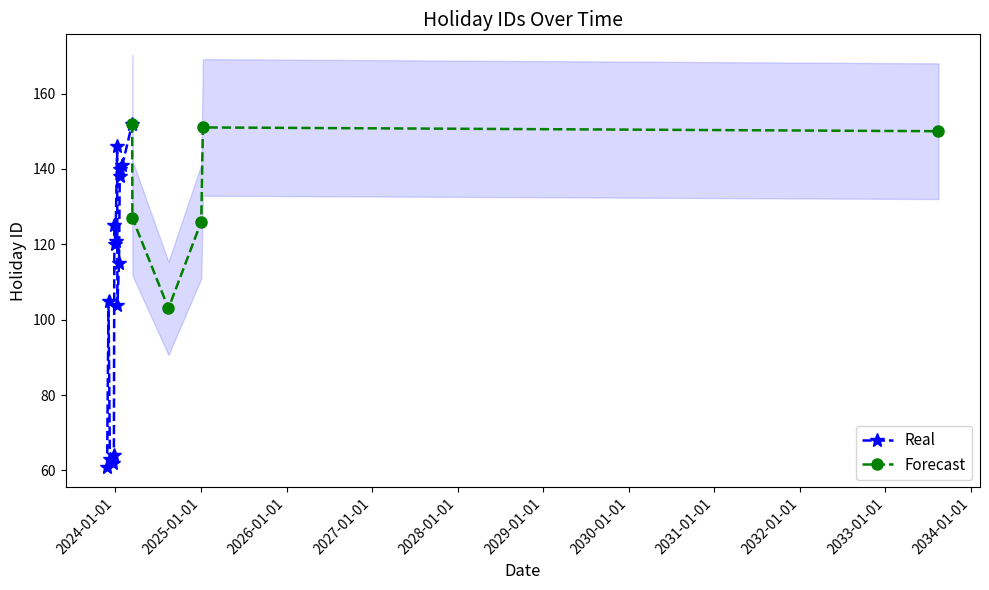

What is the value of the Real point at the 8th from the left?

121